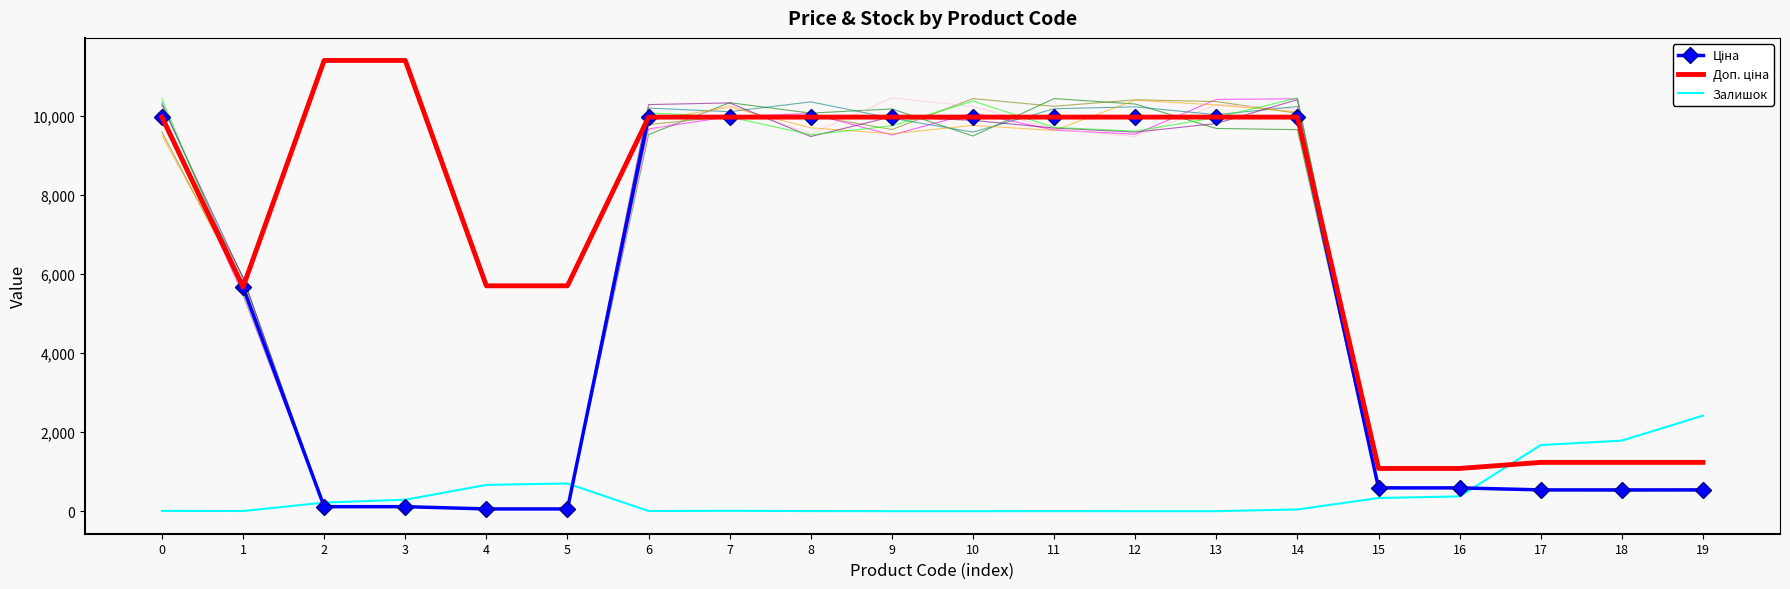

How many distinct data groups are displayed?

3